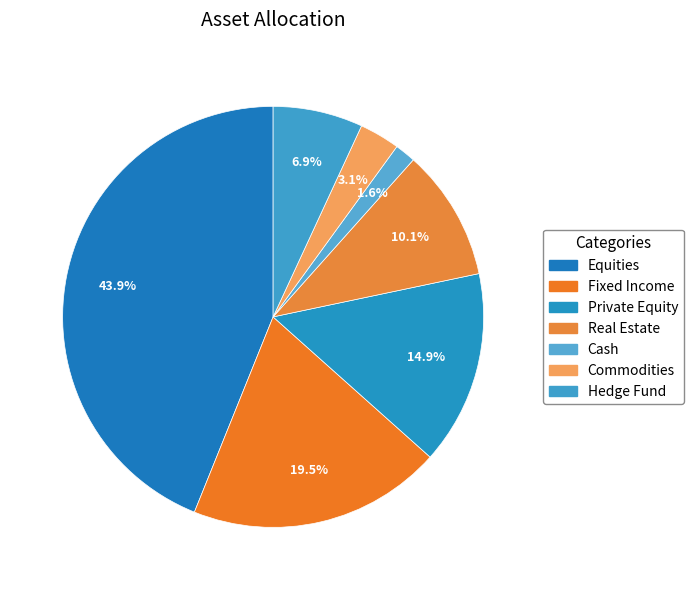

To the nearest percent, what percentage of the pie is Commodities?

3%